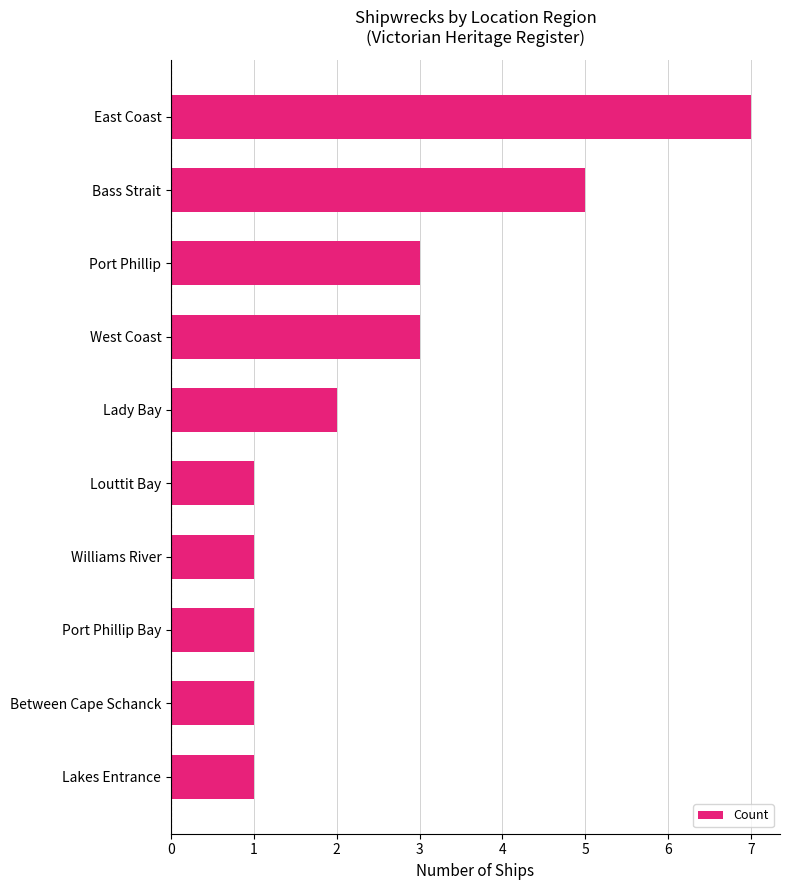

What is the ratio of the value at Between Cape Schanck to the value at West Coast?

0.3